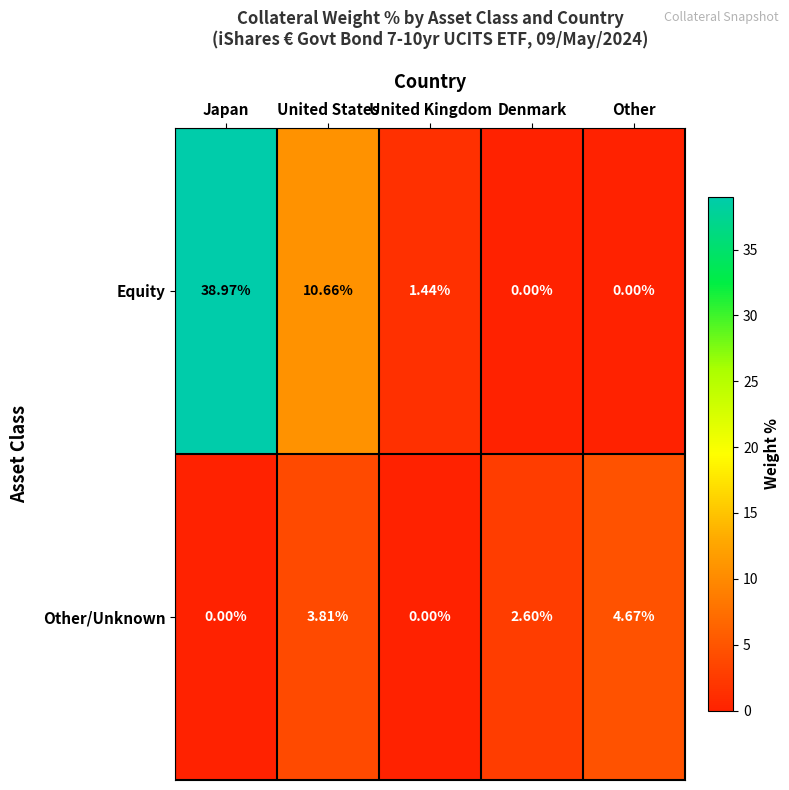

List the series in order of their peak value, lowest first.

Other/Unknown, Equity